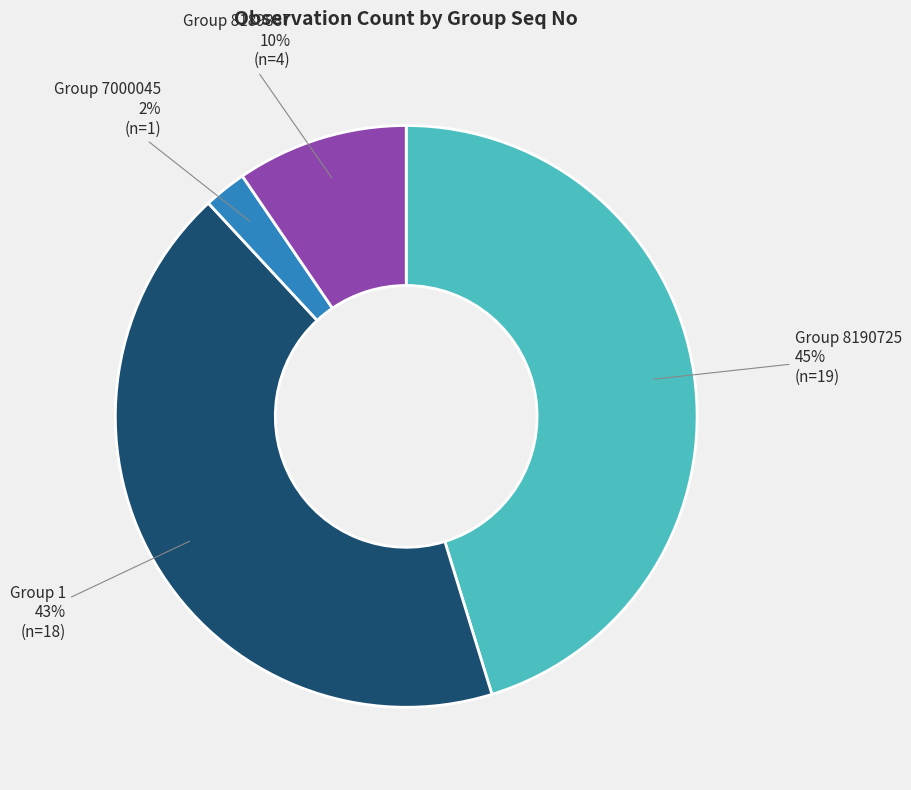

How many slices are in this pie chart?

4